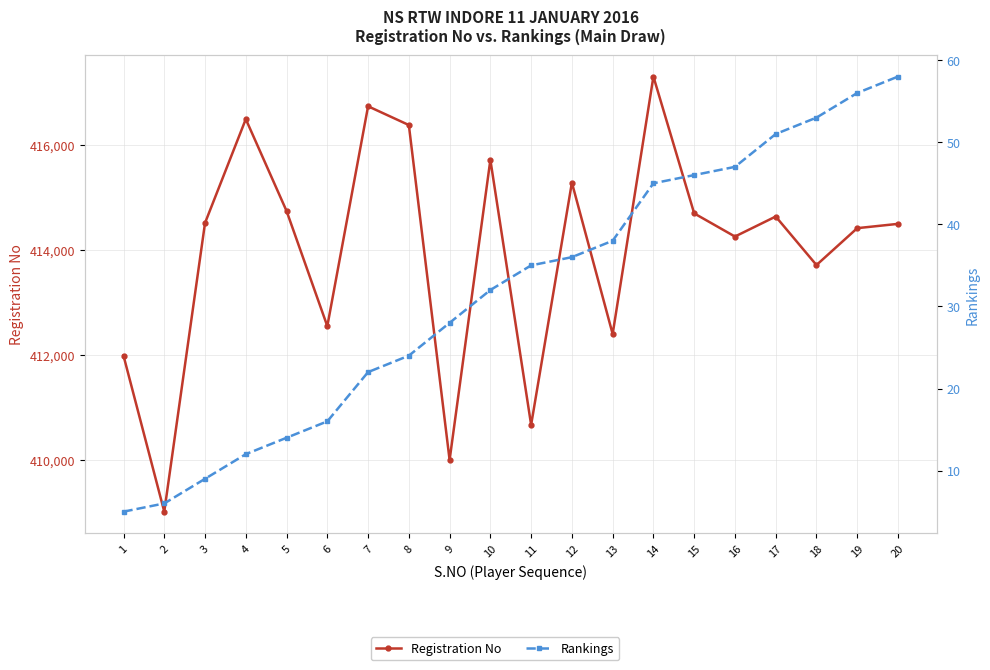

Rank the series by their maximum value, from highest to lowest.

Registration No, Rankings